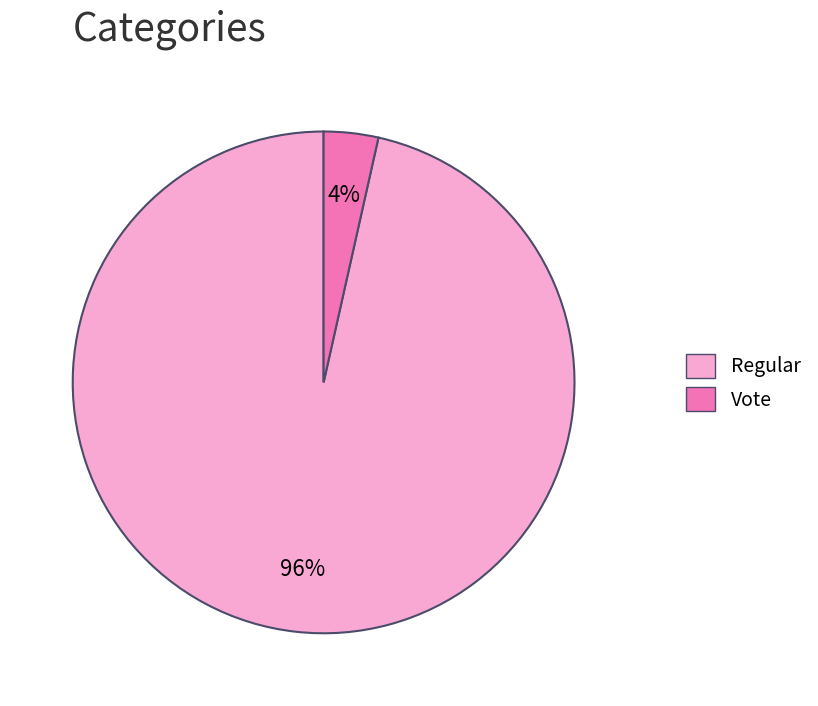

To the nearest percent, what portion does Vote represent?

4%